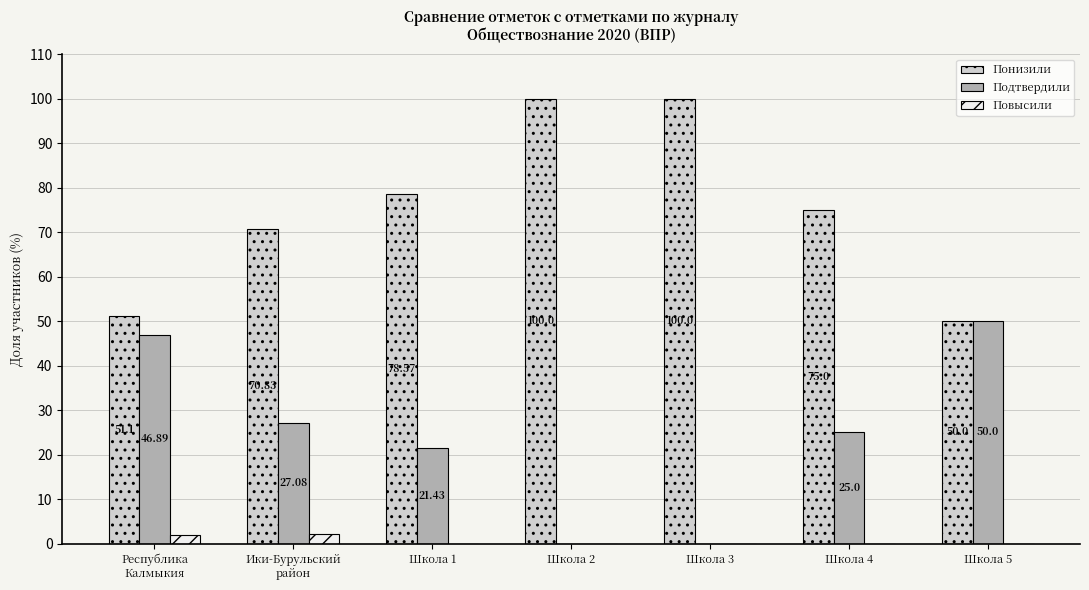

True or false: Понизили has a value of 104.5 at Школа 4.

False